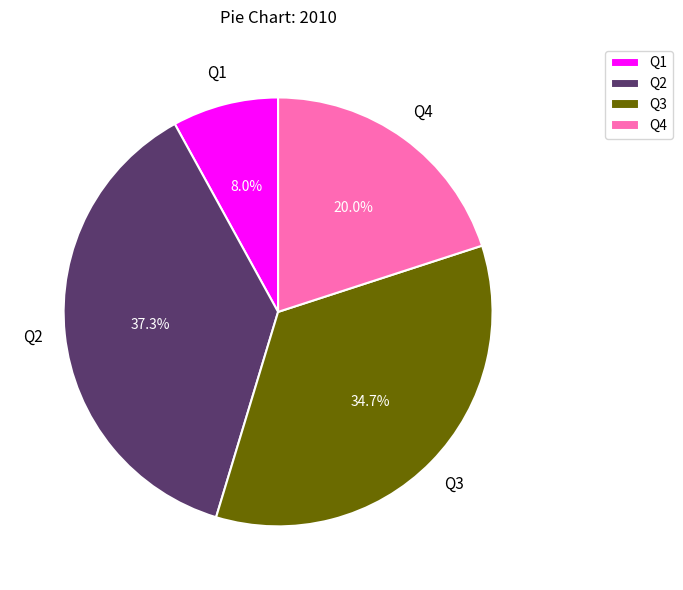

Rank the categories by value from lowest to highest.

Q1, Q4, Q3, Q2